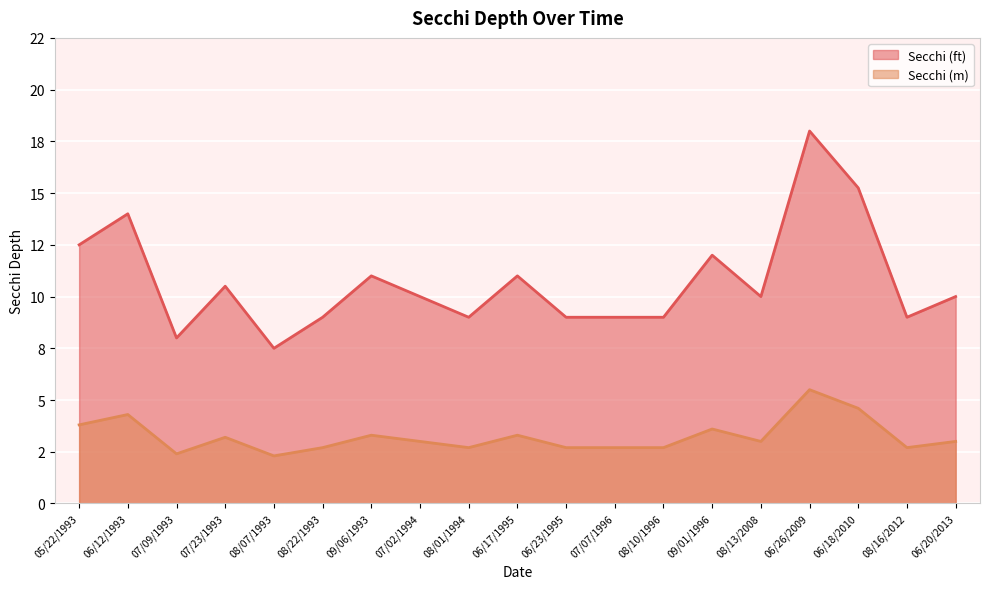

Is the value of Secchi (m) at 06/18/2010 greater than the value of Secchi (ft) at 06/26/2009?

No